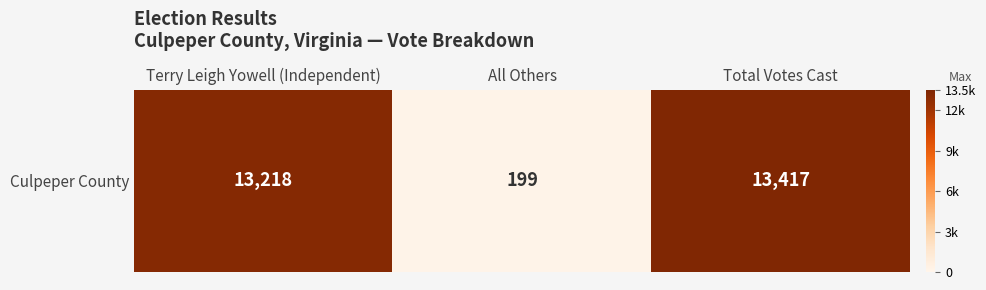

Rank the categories by value from lowest to highest.

All Others, Terry Leigh Yowell (Independent), Total Votes Cast